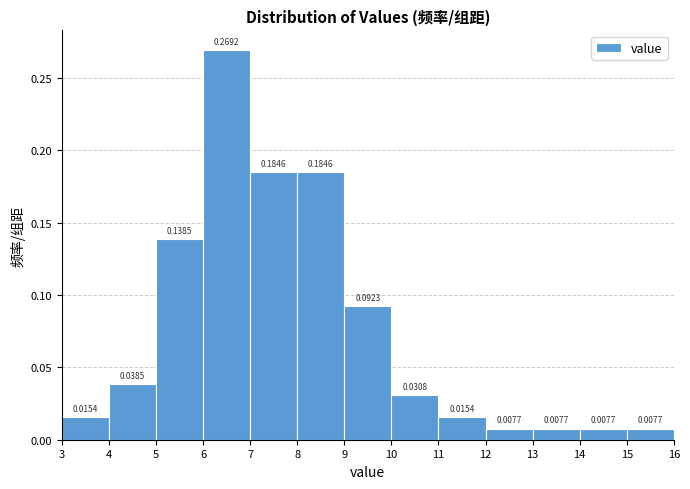

What is the height of the bar covering 5 to 6 on the x-axis?

0.1385